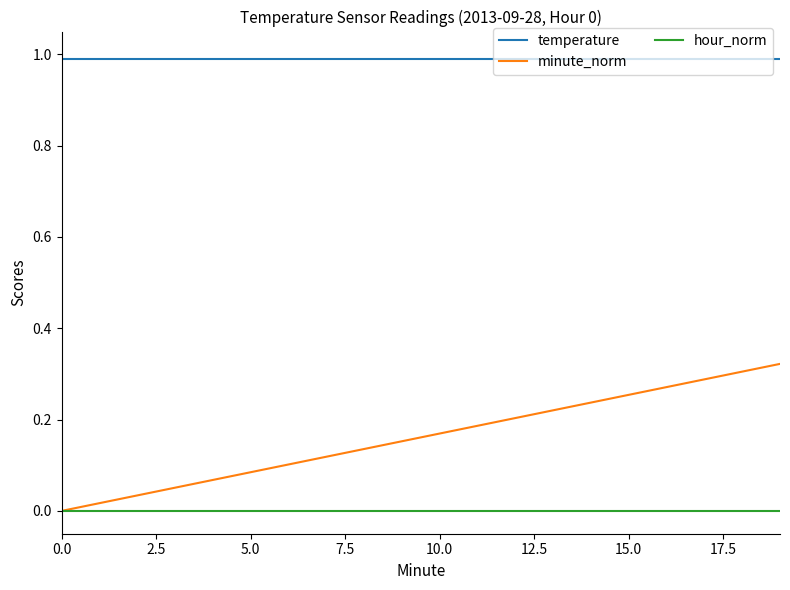

True or false: hour_norm and temperature intersect in this chart.

False